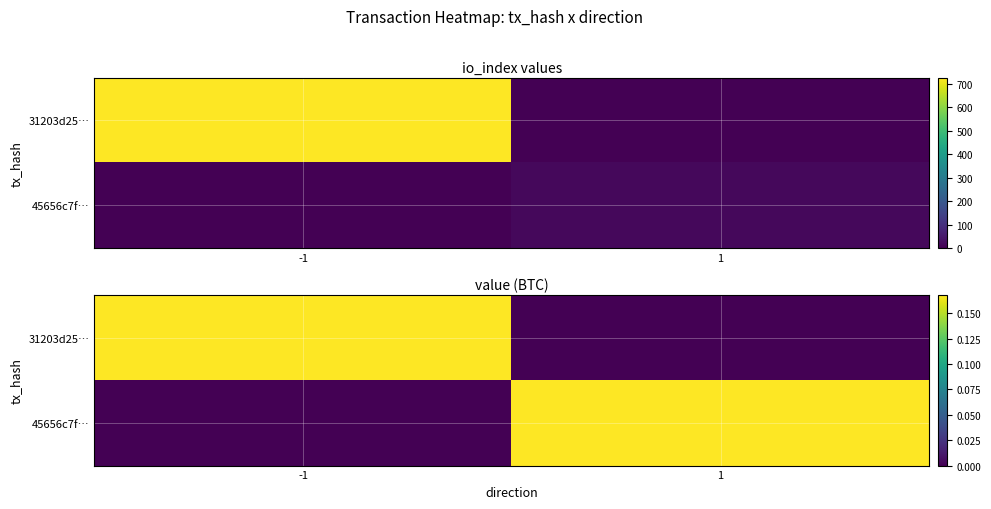

How many data points does each series have?

2